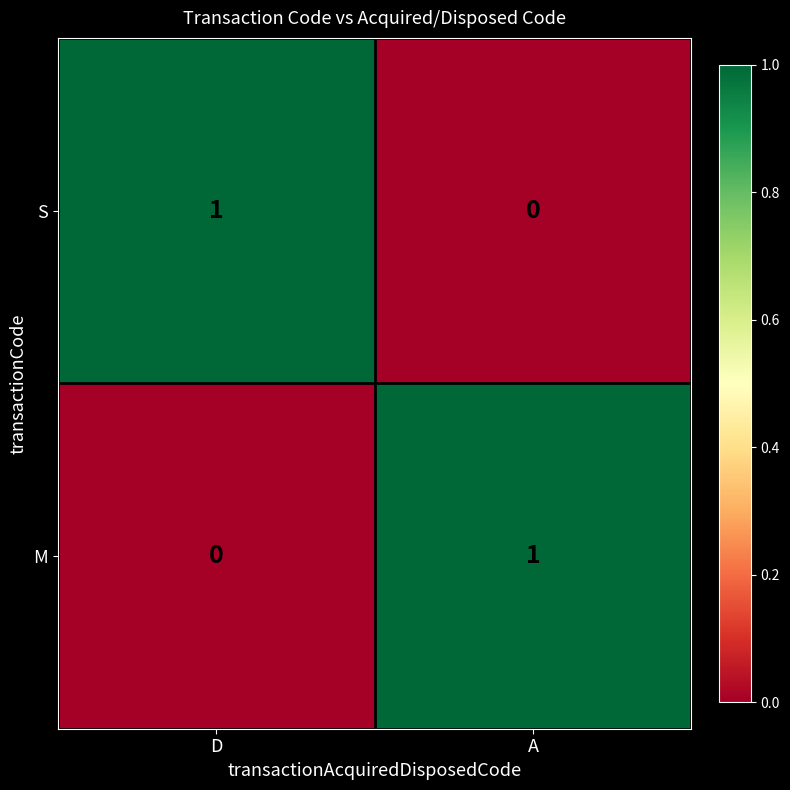

What is the total value across all series at A?

1